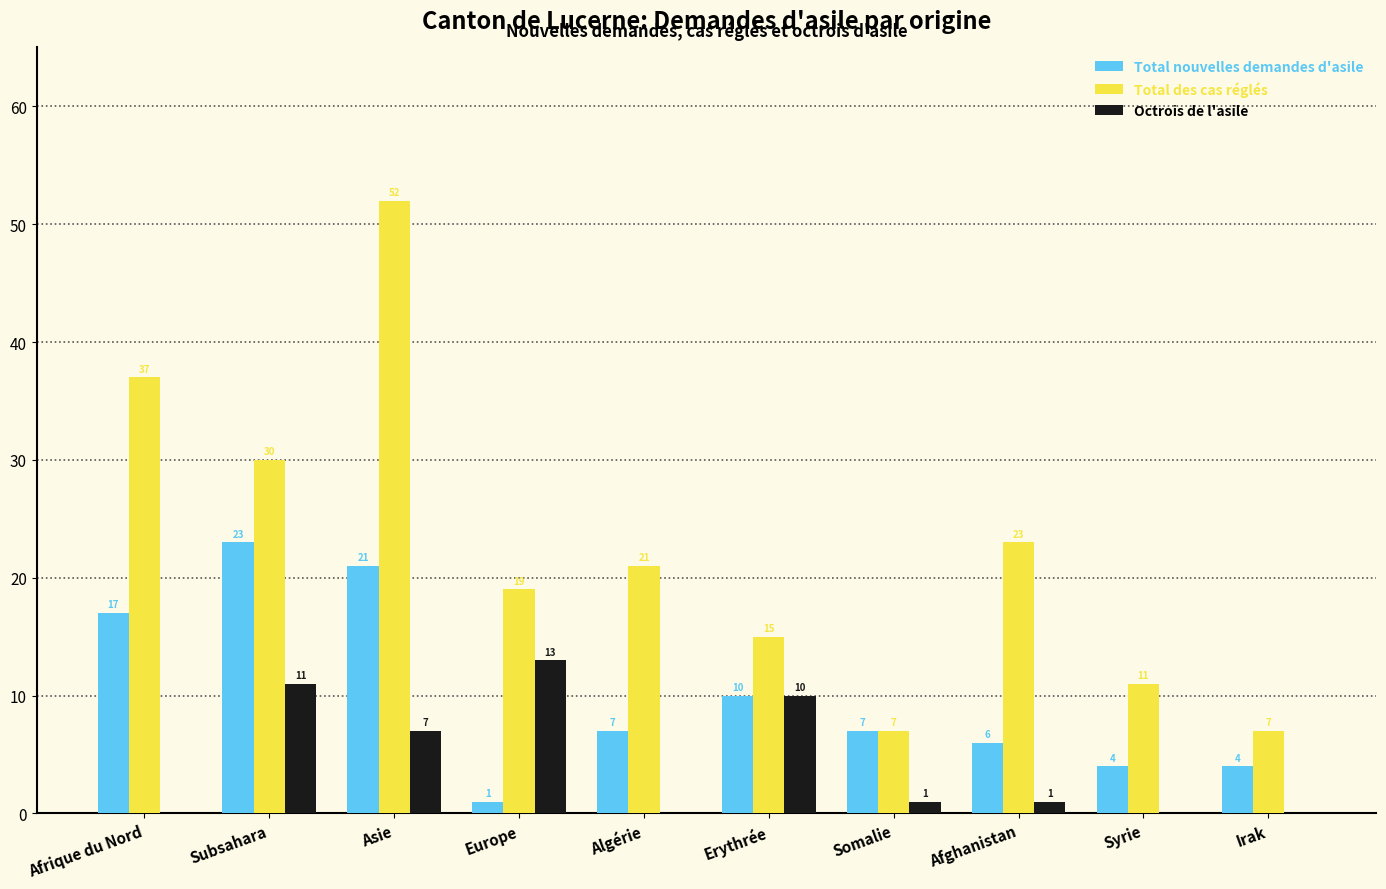

What is the sum of the Total nouvelles demandes d'asile values at Erythrée and Afrique du Nord?

27